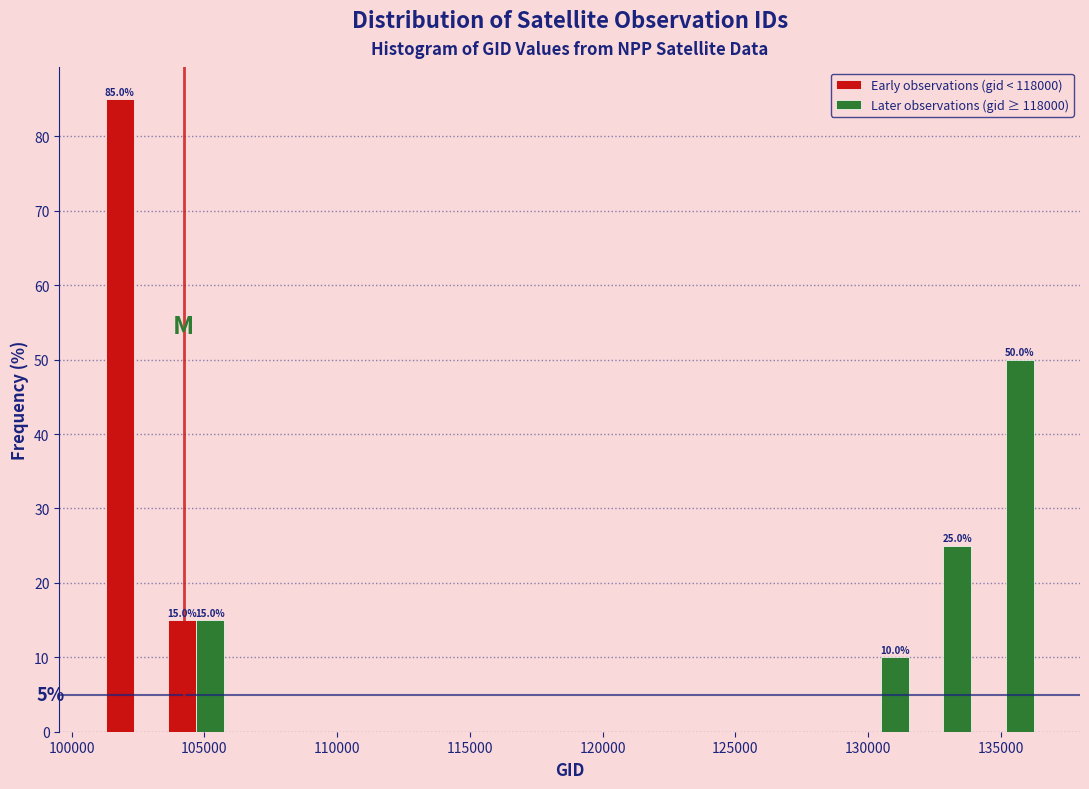

In the Early observations (gid < 118000) series, which range on the x-axis has the tallest bar?

101000 to 103500